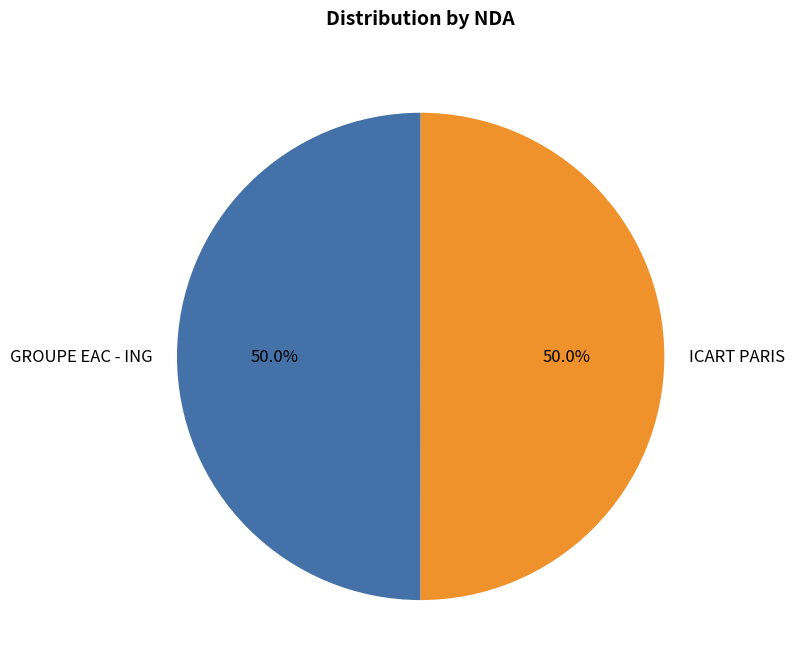

What is the ratio of the value at ICART PARIS to the value at GROUPE EAC - ING?

1.0